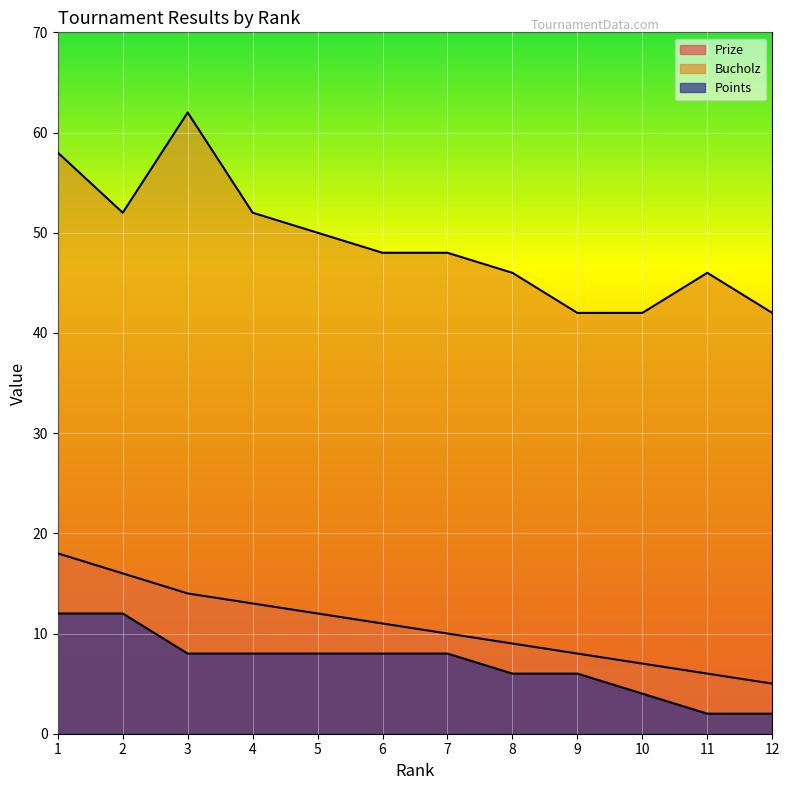

Count the Bucholz values in the range 46 to 52.

7